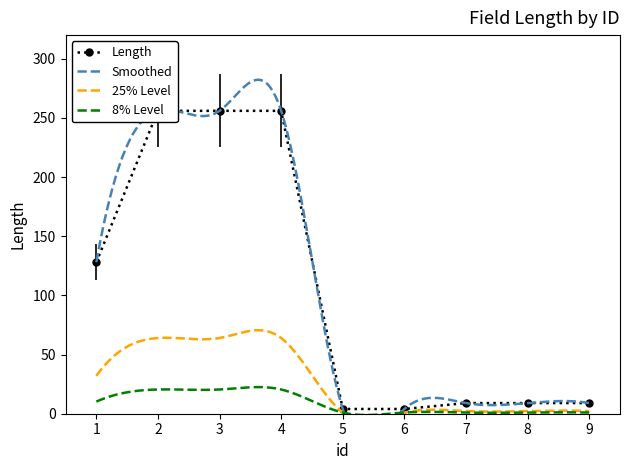

What is the value of the 5th point from the left?

4